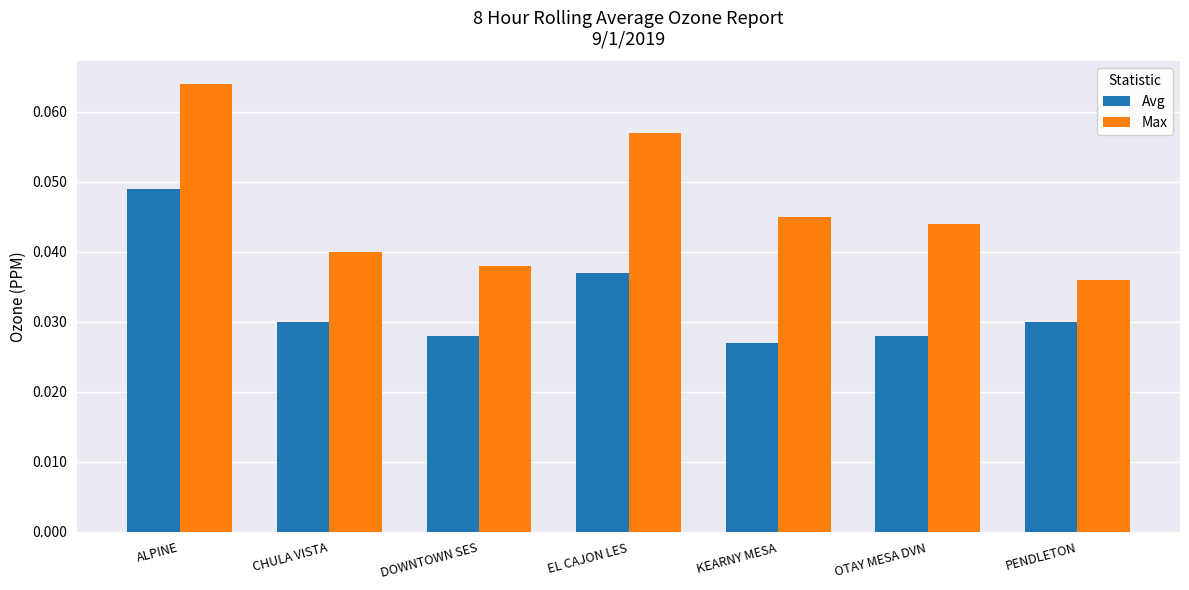

Is the value of Avg at DOWNTOWN SES greater than the value of Max at PENDLETON?

No